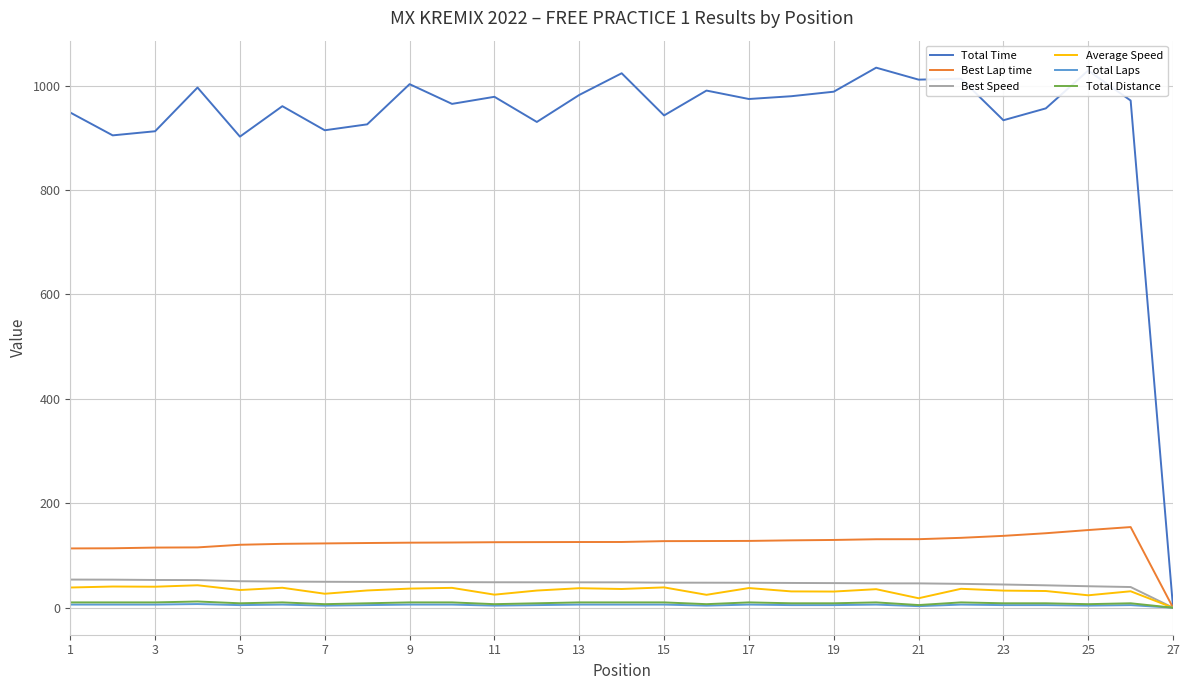

Does the chart have visible grid lines?

Yes